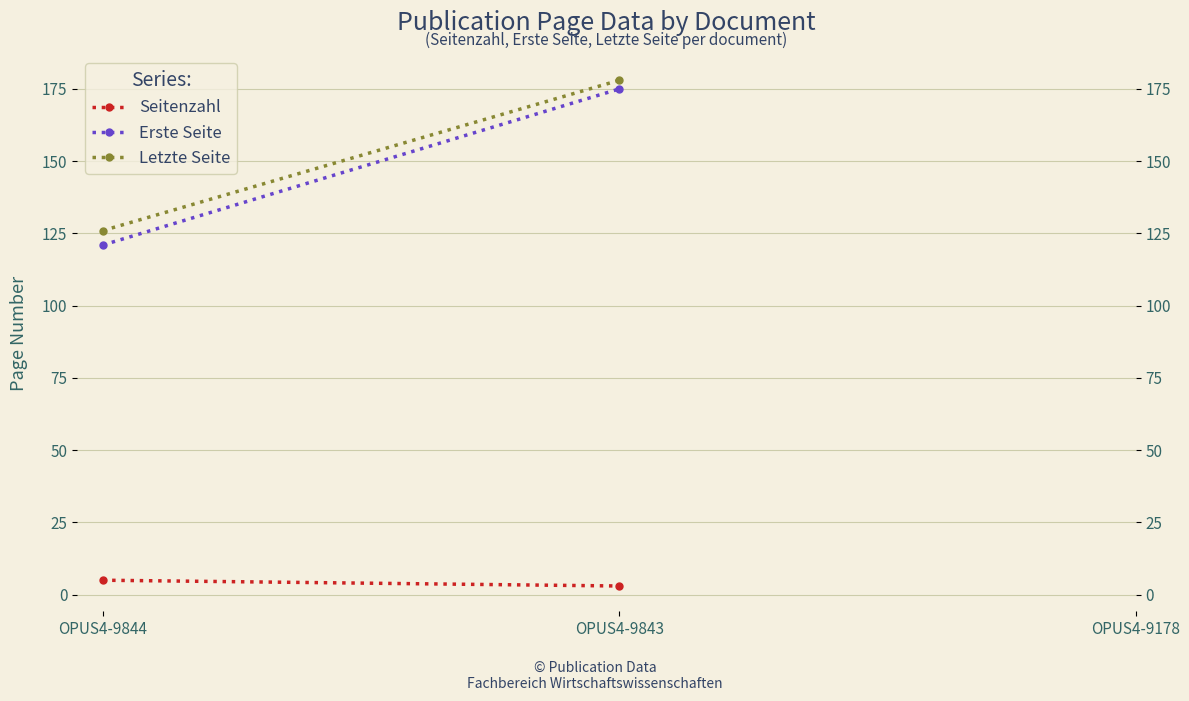

List the series in order of their overall mean, lowest first.

Seitenzahl, Erste Seite, Letzte Seite